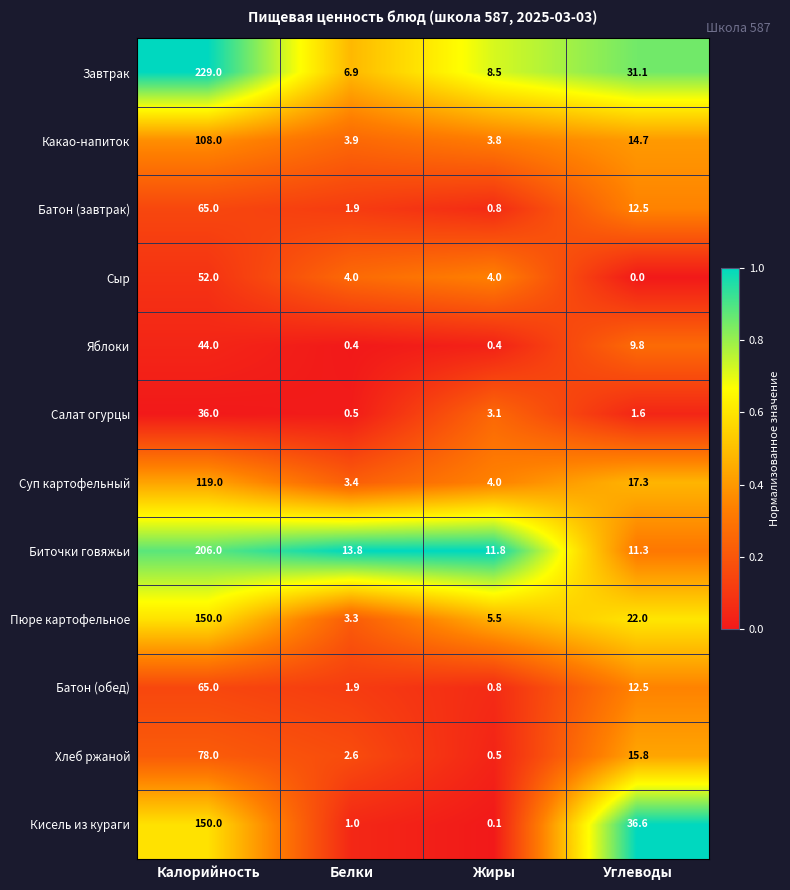

The value of Хлеб ржаной at Жиры is 0.5. True or false?

True